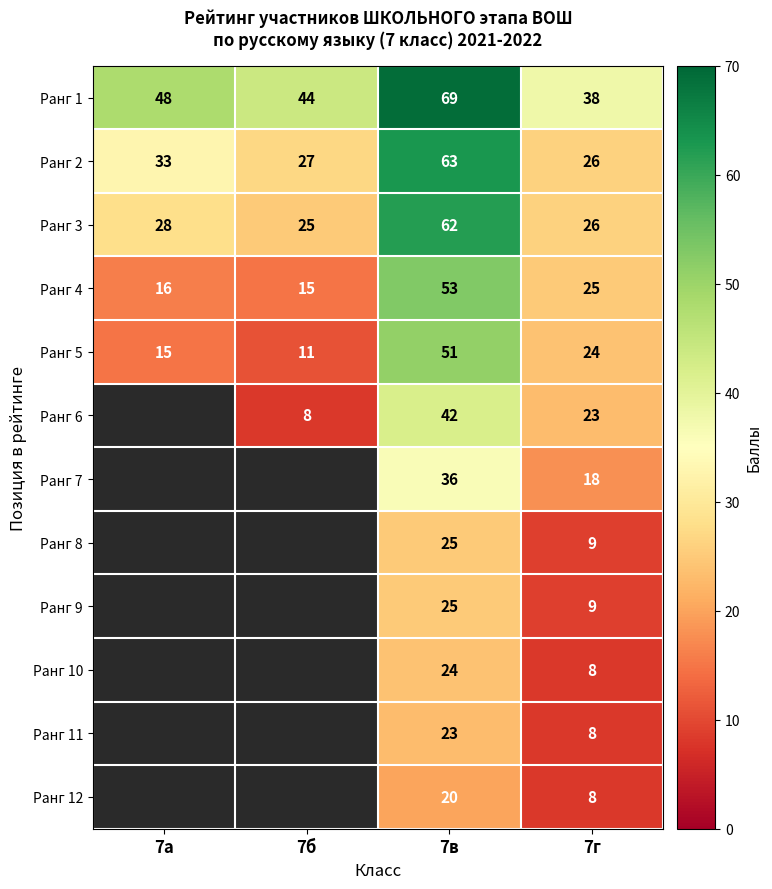

At which label is Ранг 3 closest to 43?

7а